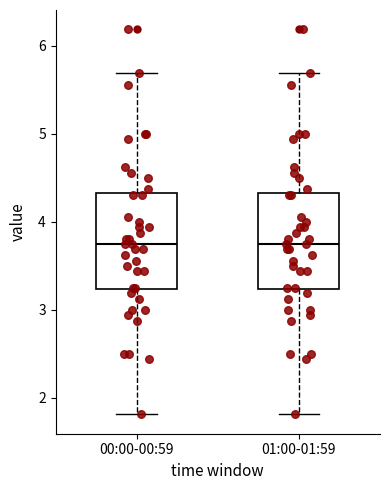

Reading left to right, transcribe this box plot: for each box, give where its median line is, the range the box spans, and where its two whiskers end, as read against the y-axis. The values are not printed on the chart, so give them approximately, as read against the axis.

00:00-00:59: median 3.8, box 3.2 to 4.3, whiskers 1.8 to 5.7
01:00-01:59: median 3.8, box 3.2 to 4.3, whiskers 1.8 to 5.7